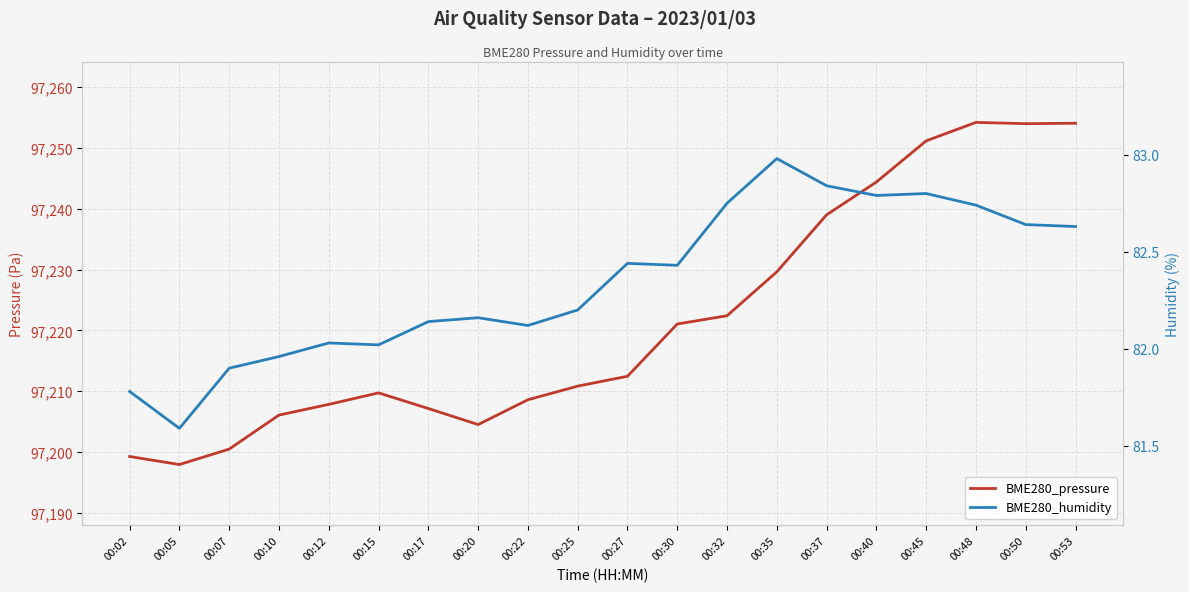

Is it true that BME280_humidity equals 82.1 at 00:17?

True